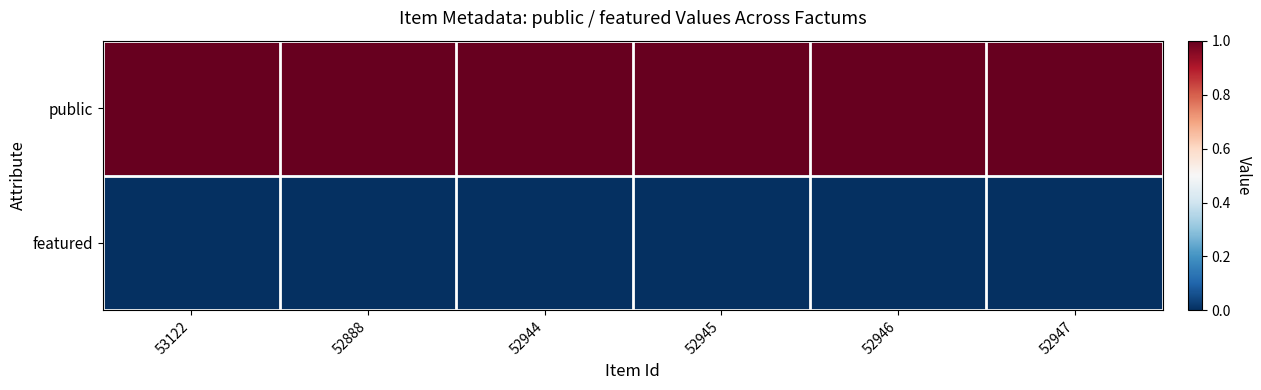

Reading left to right, list all the values displayed in this chart.

public: 53122=1	52888=1	52944=1	52945=1	52946=1	52947=1
featured: 53122=0	52888=0	52944=0	52945=0	52946=0	52947=0